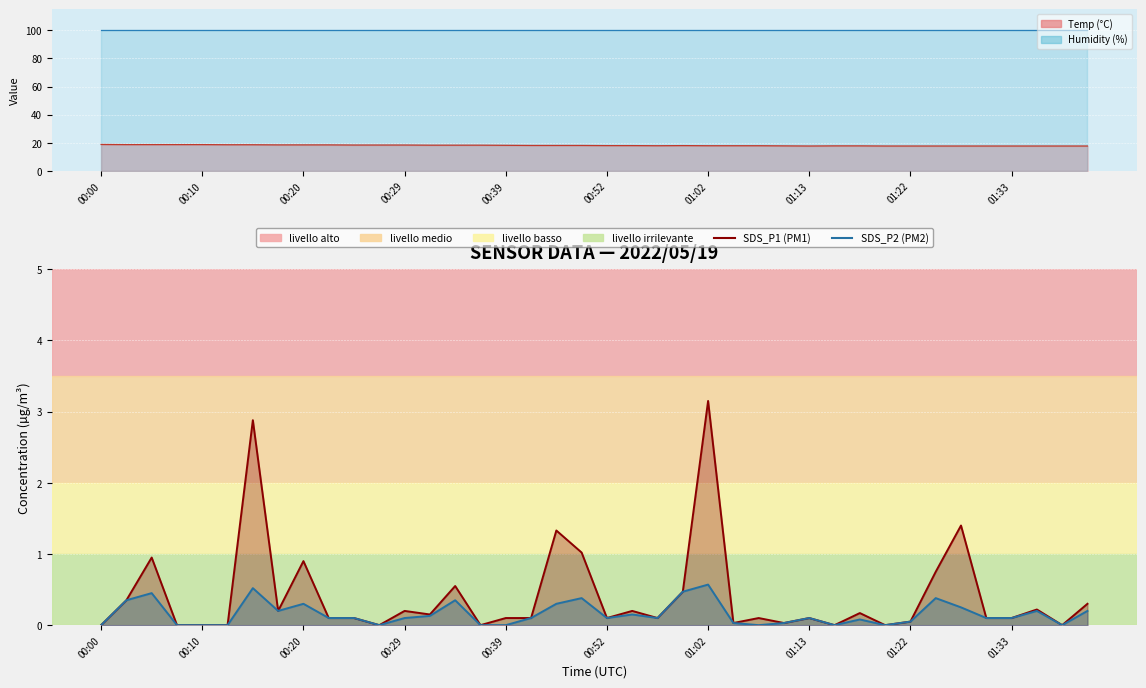

At 01:33, list the series in order from largest to smallest.

SDS_P1 (PM1), SDS_P2 (PM2)